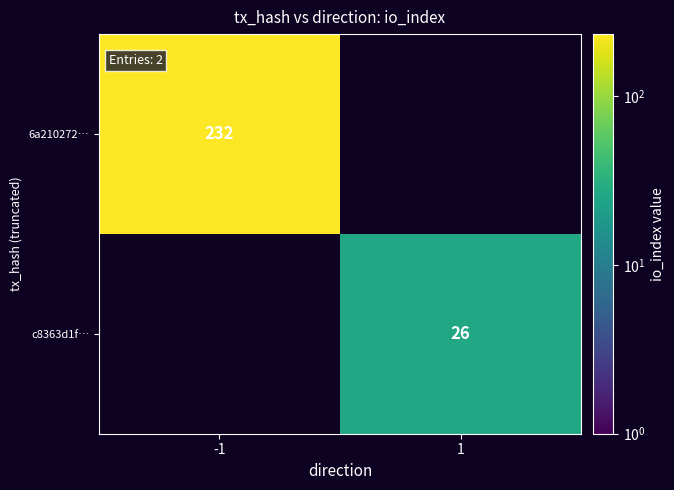

The c8363d1f… series shows 15 at 1. True or false?

False